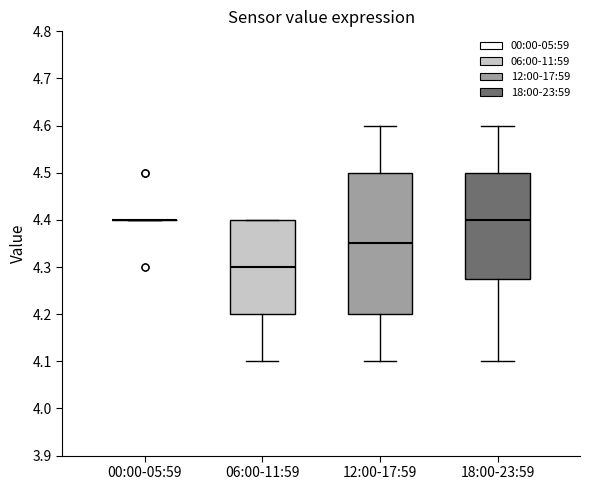

Where does the median line of the box for 12:00-17:59 sit on the y-axis? The values are not printed on the chart, so give them approximately, as read against the axis.

4.35